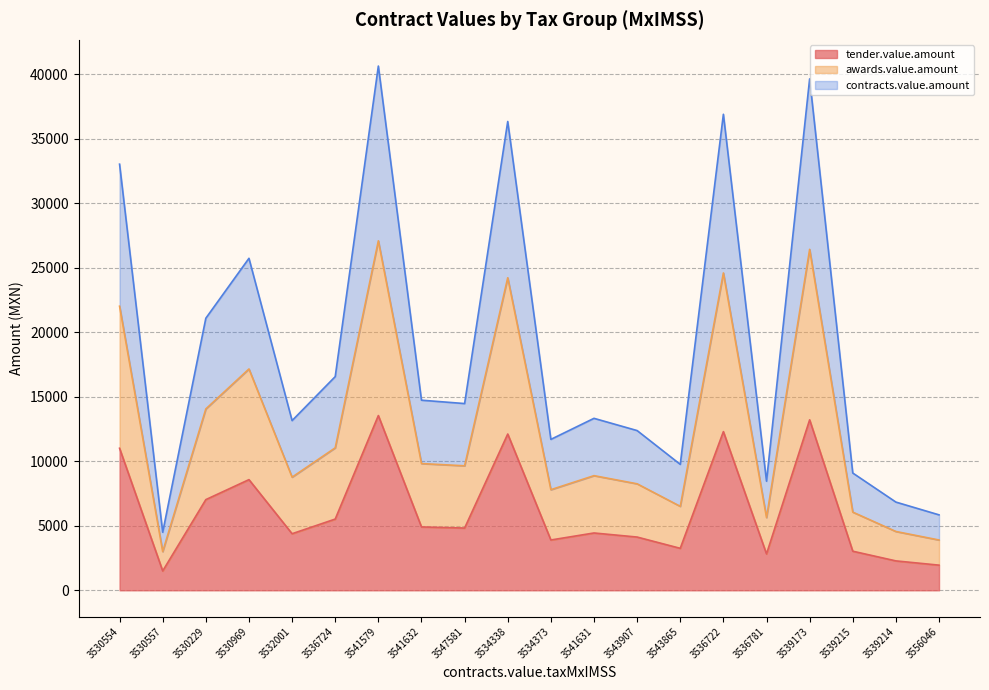

At how many categories does at least one series exceed 16258?

8